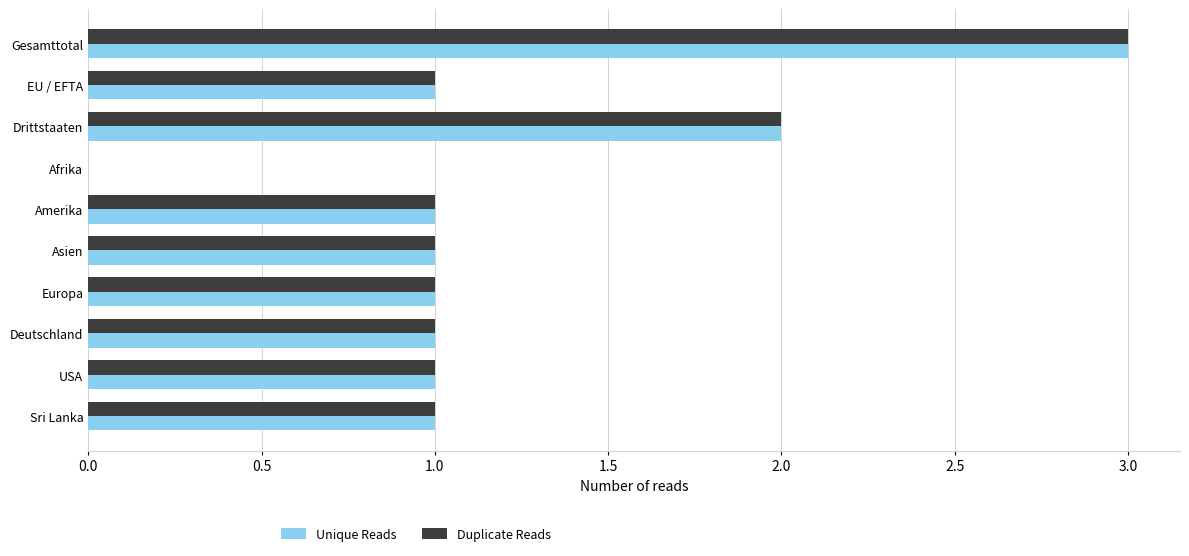

What is the total value across all series at Drittstaaten?

4